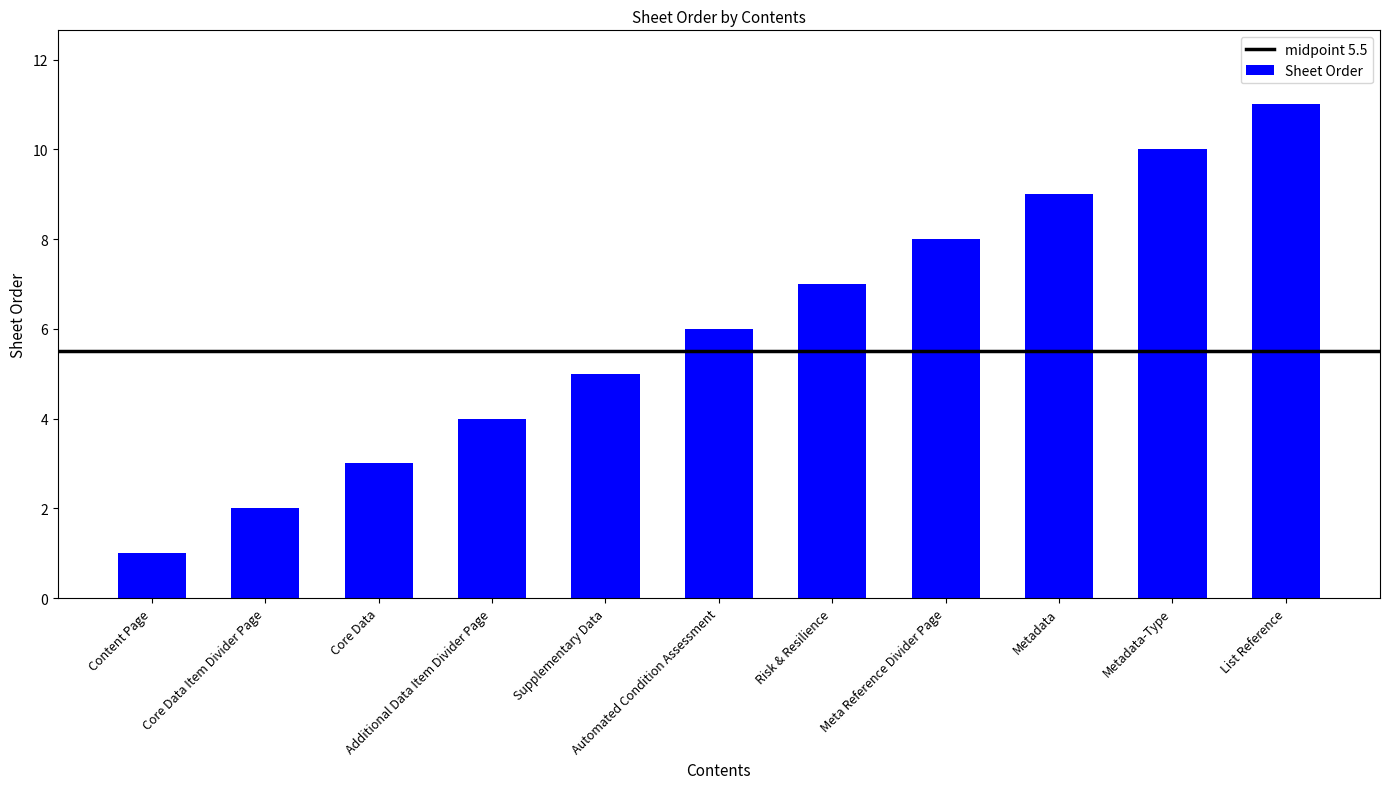

Is it true that the value at Additional Data Item Divider Page is 4?

True